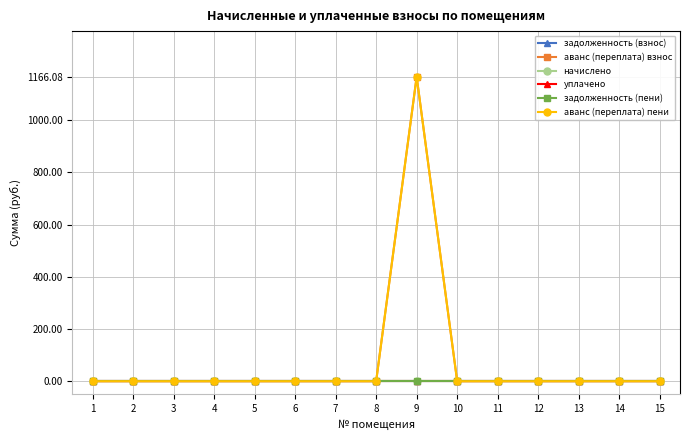

The задолженность (взнос) series shows 0.0 at 6. True or false?

True